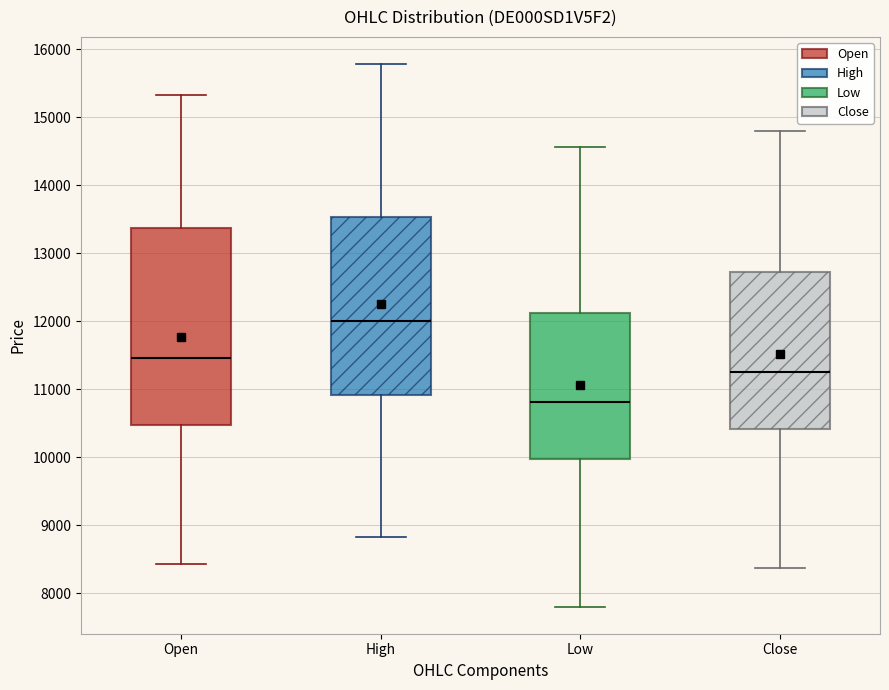

Which box has the lowest median line?

Low